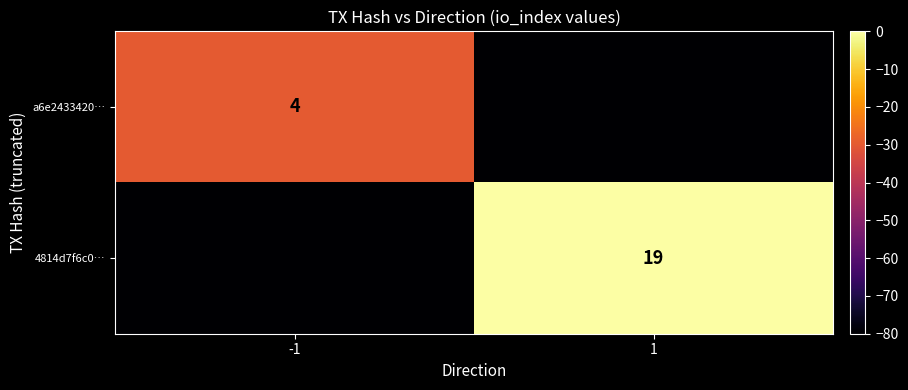

True or false: a6e2433420… has a value of 4 at -1.

True